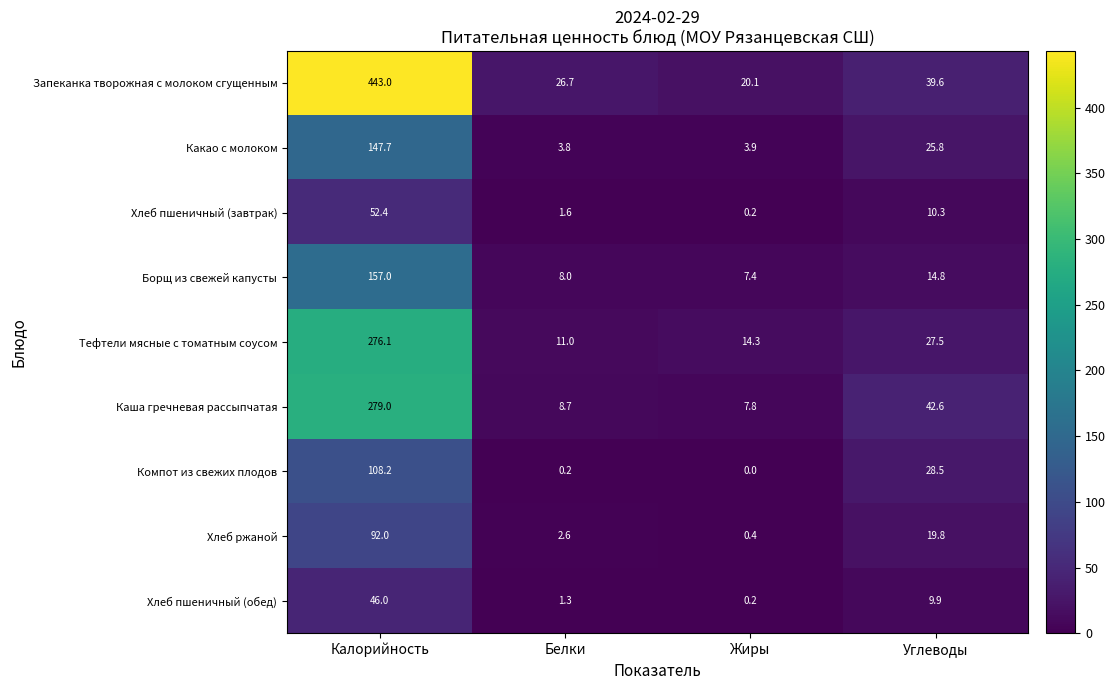

What is the minimum value for Какао с молоком?

3.8